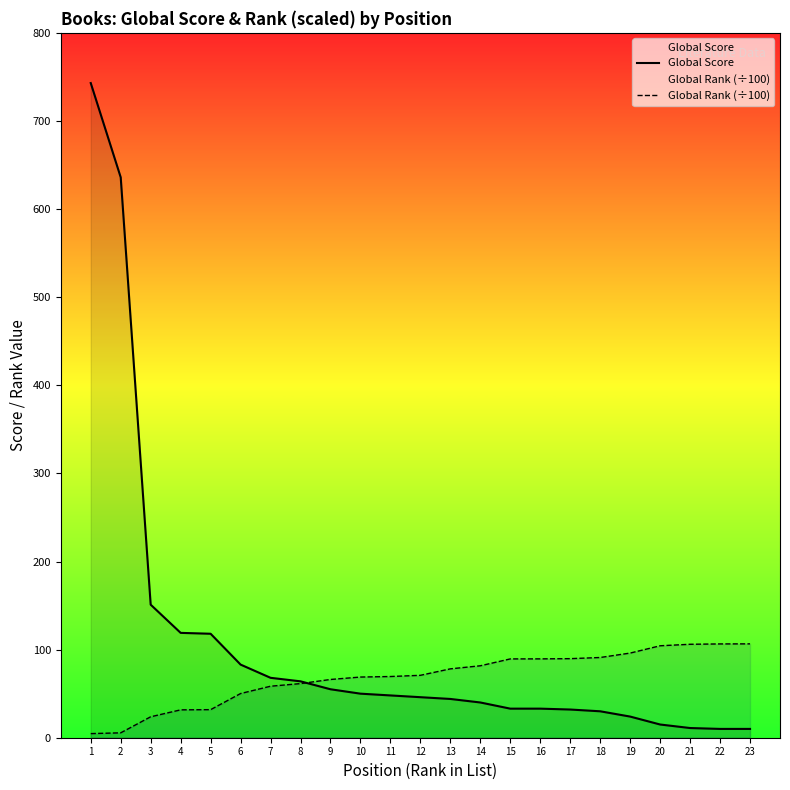

What are all the series names shown in the legend?

Global Score, Global Rank (÷100)